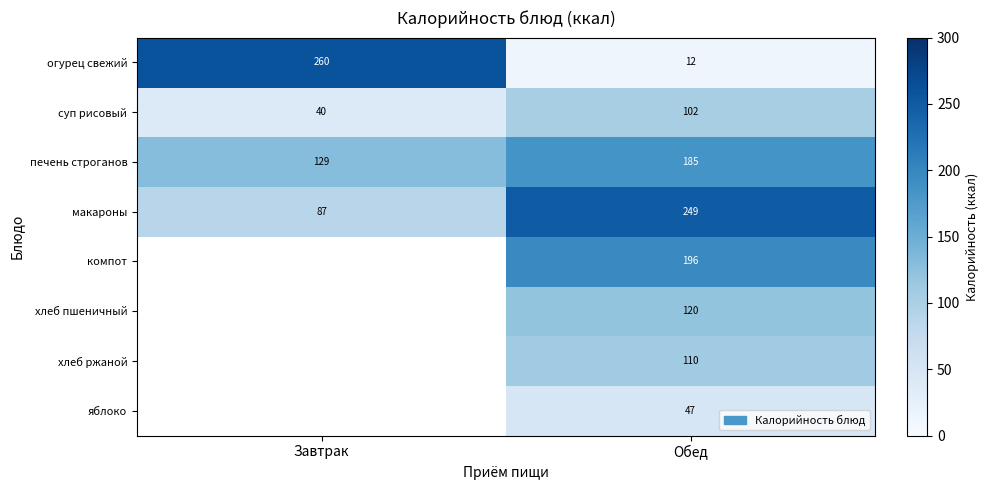

What is the spread (max minus min) of values at Обед?

237